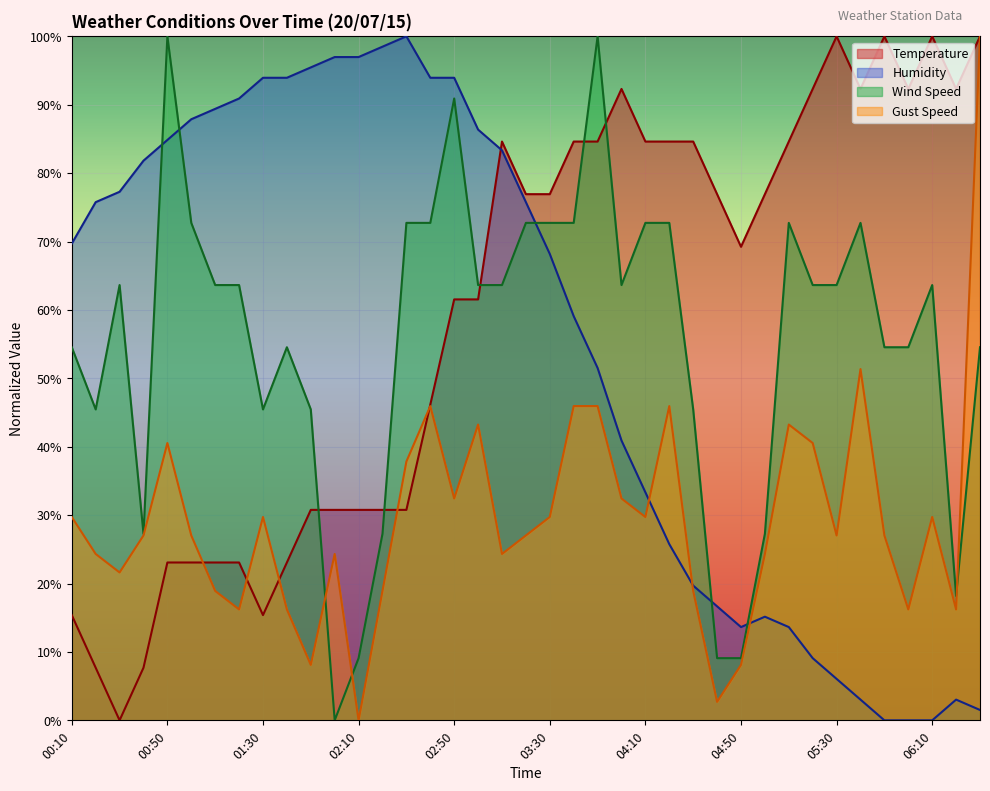

How many series are shown in this chart?

4